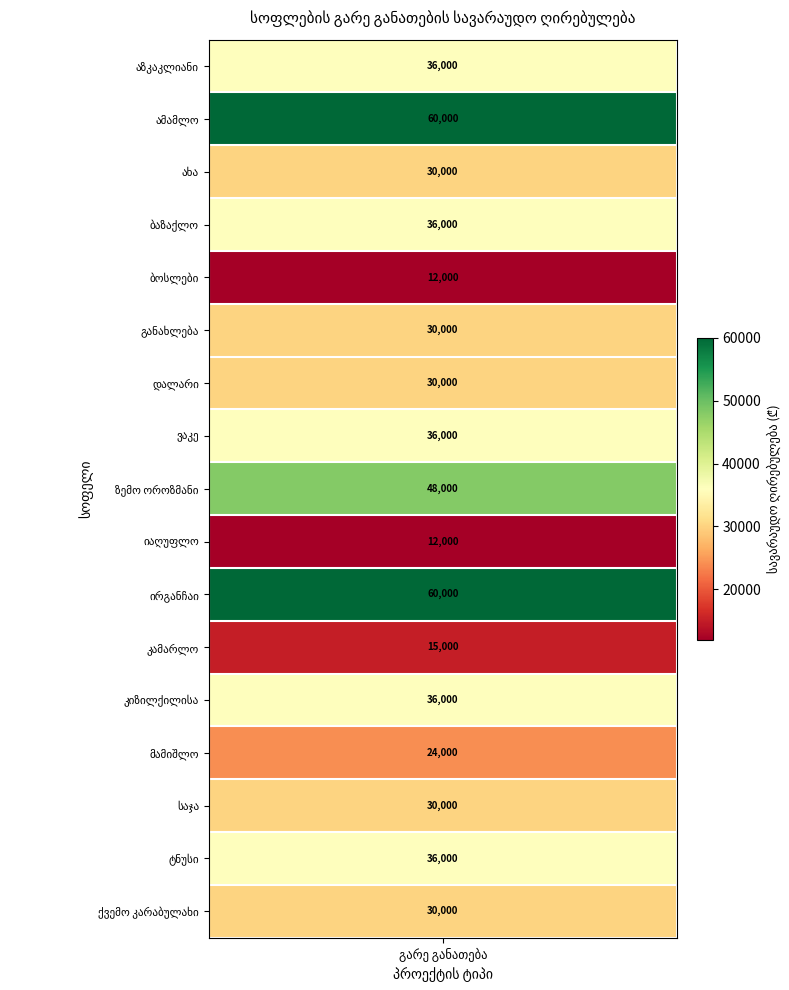

Which category has the highest value across all series?

ამამლო